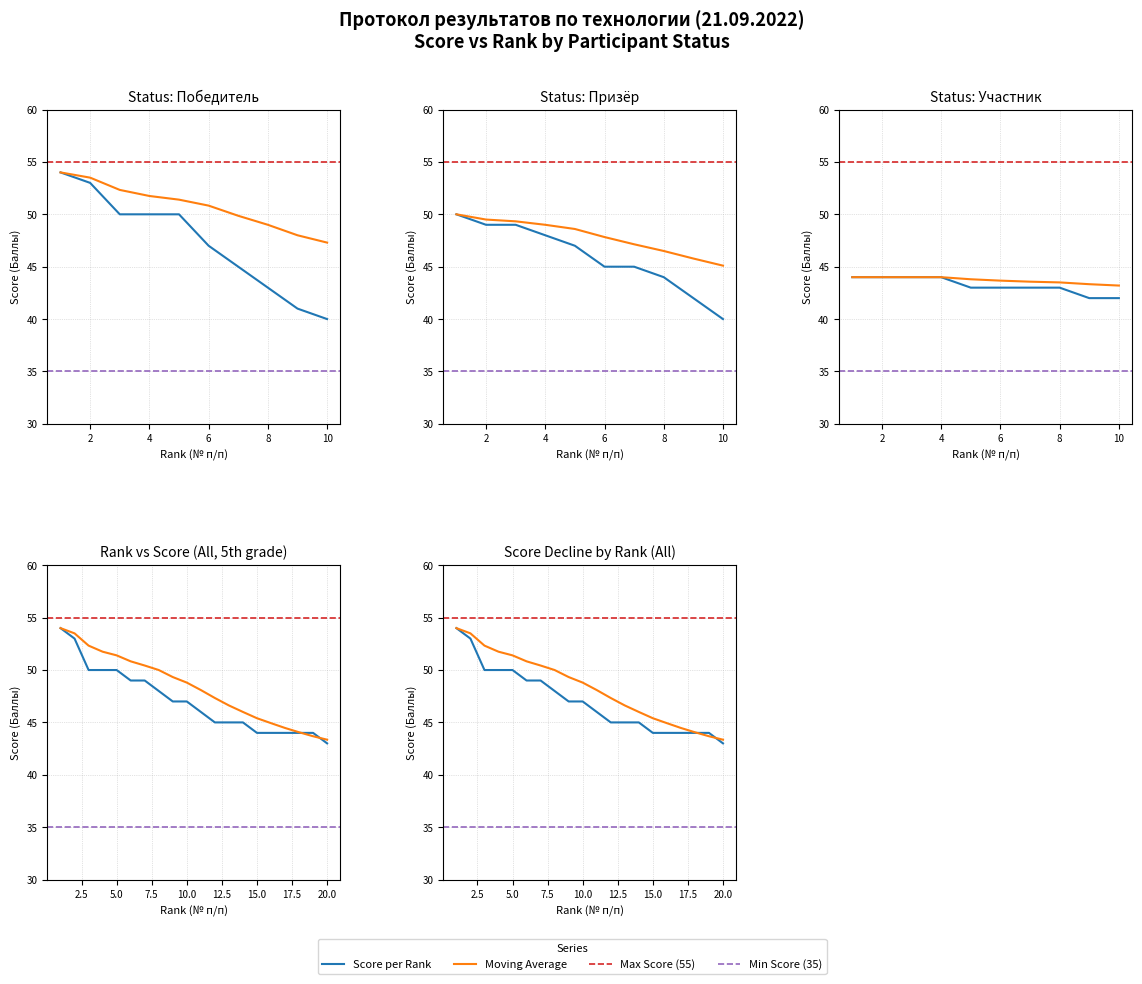

Is the value of Moving Avg (5) at 2 greater than the value of Grade 5 Scores at 9?

Yes